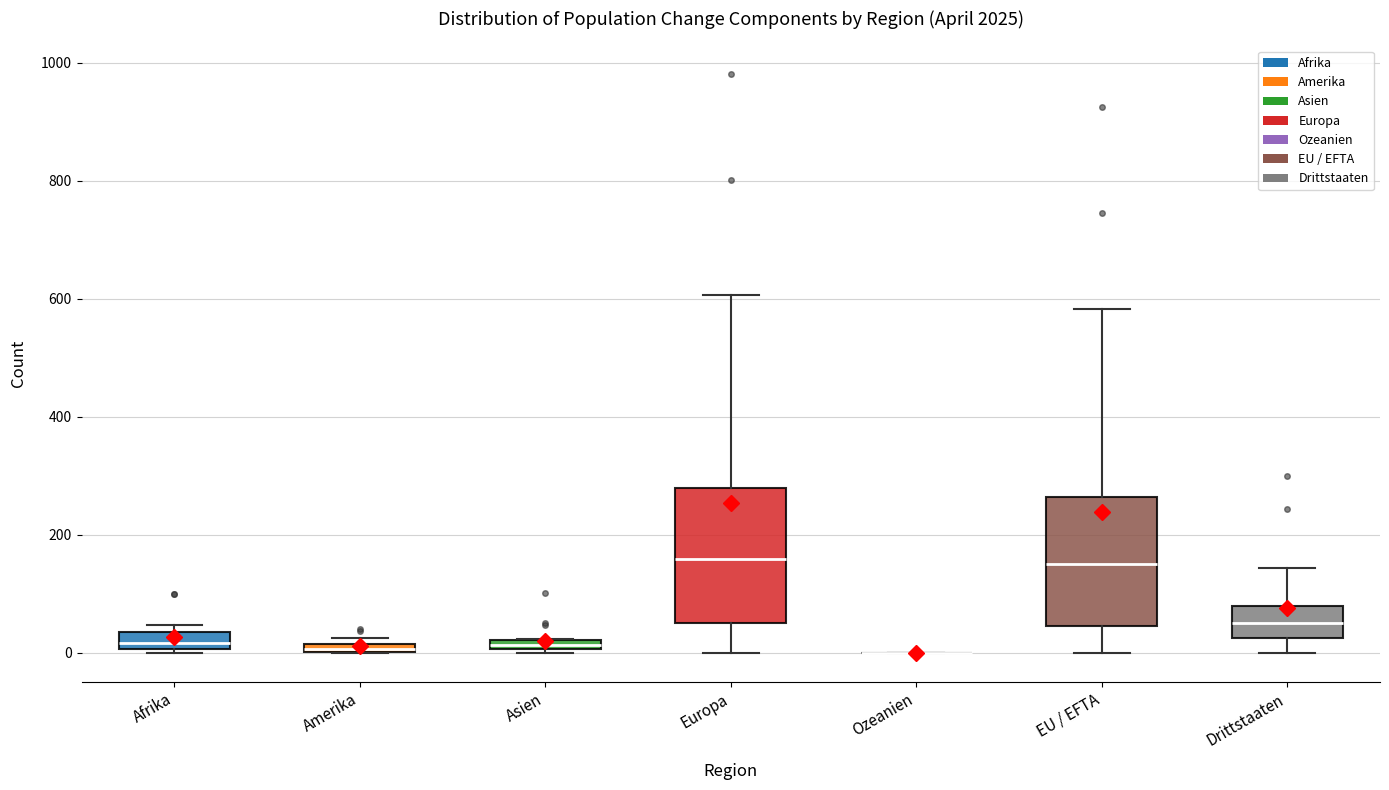

Where does the upper whisker of the box for Europa end on the y-axis? The values are not printed on the chart, so give them approximately, as read against the axis.

600